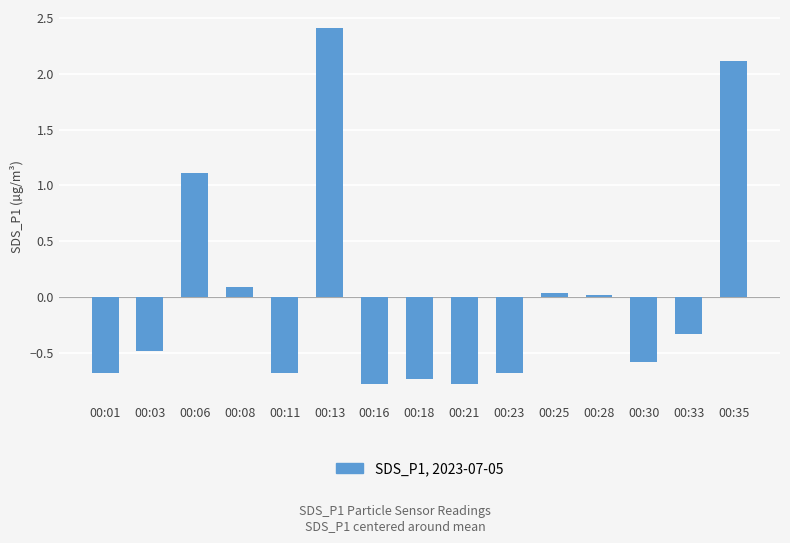

Count the number of data series in this chart.

1